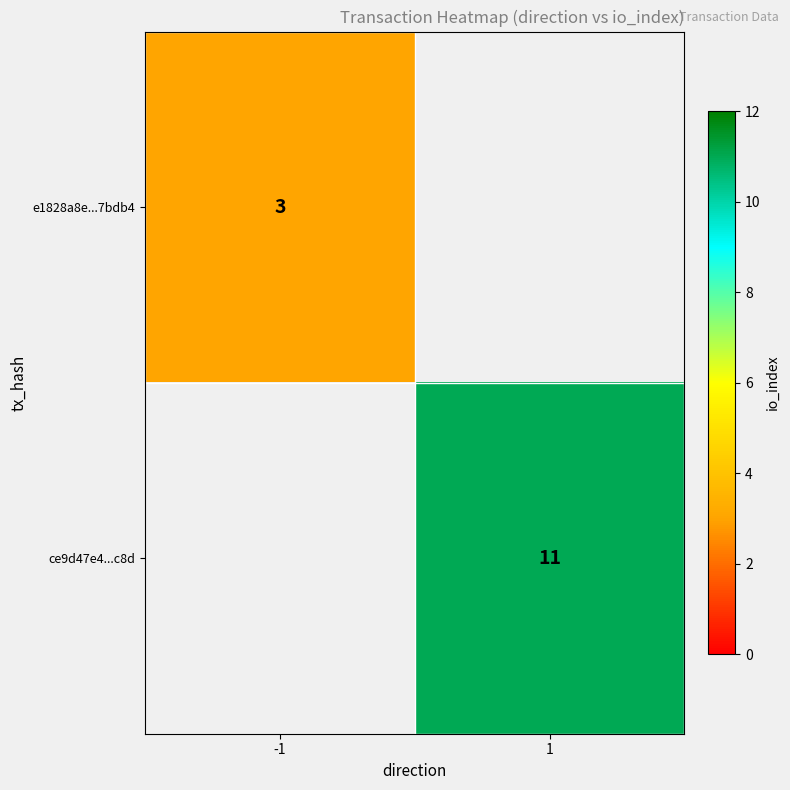

Is it true that e1828a8e...7bdb4 equals 3 at -1?

True